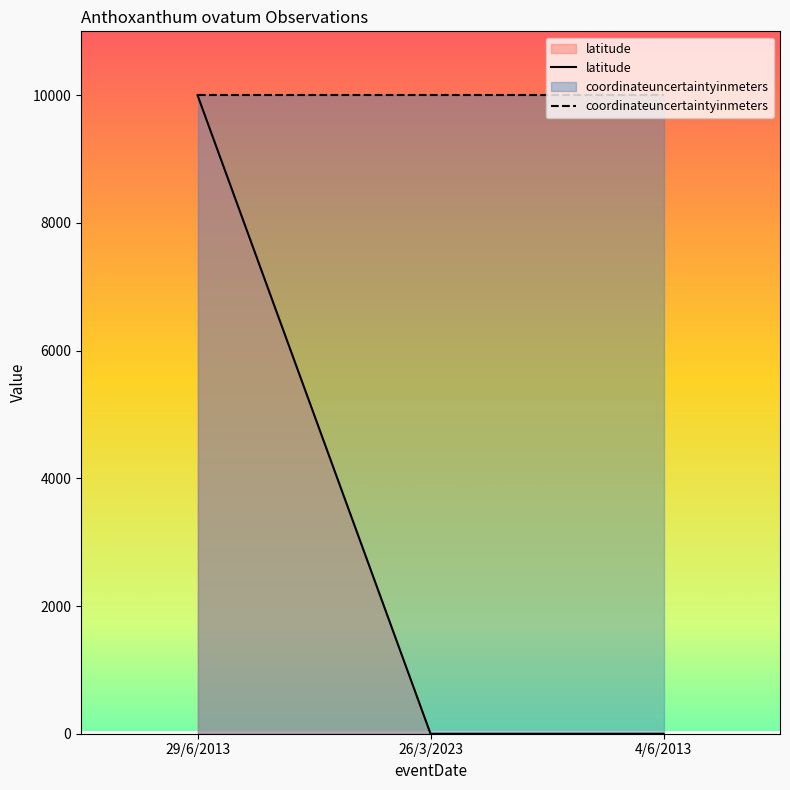

How many lines are shown in the chart?

2